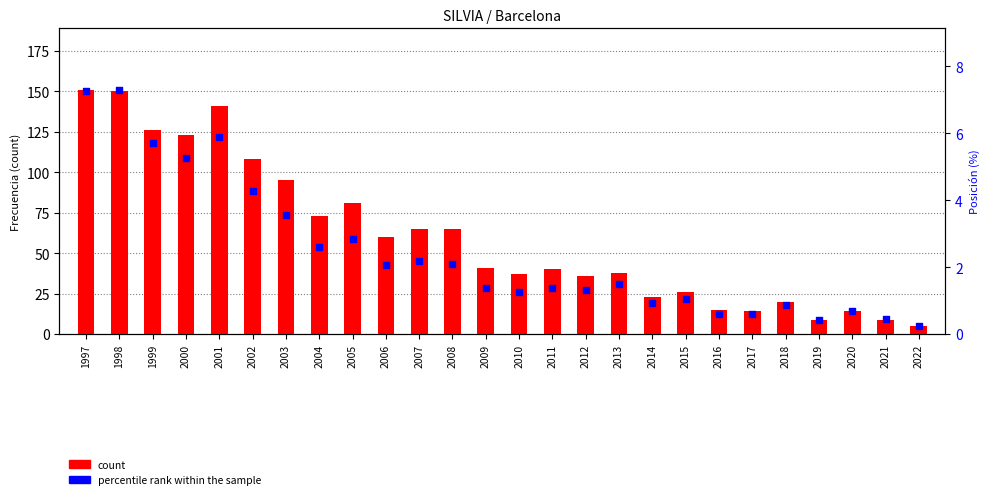

What are all the series names shown in the legend?

count, percentile rank within the sample